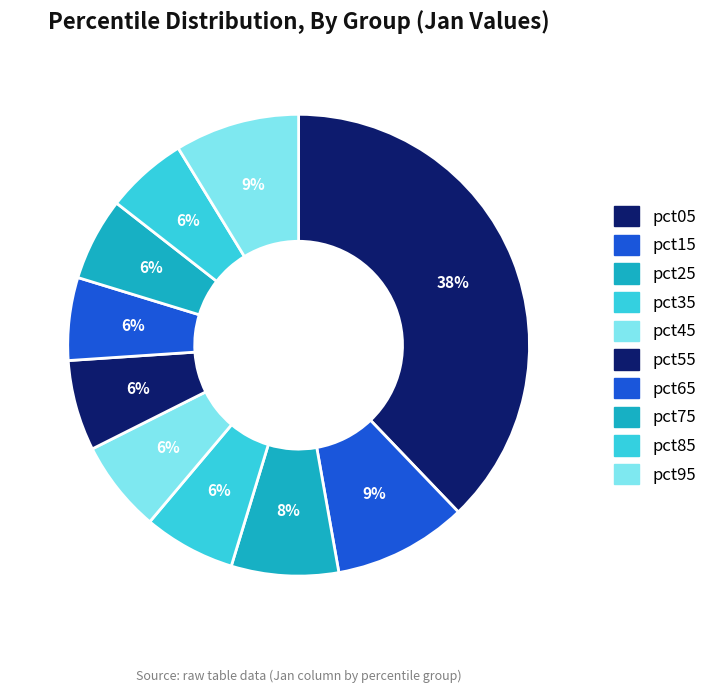

What percentage is the pct95 slice, to the nearest percent?

9%